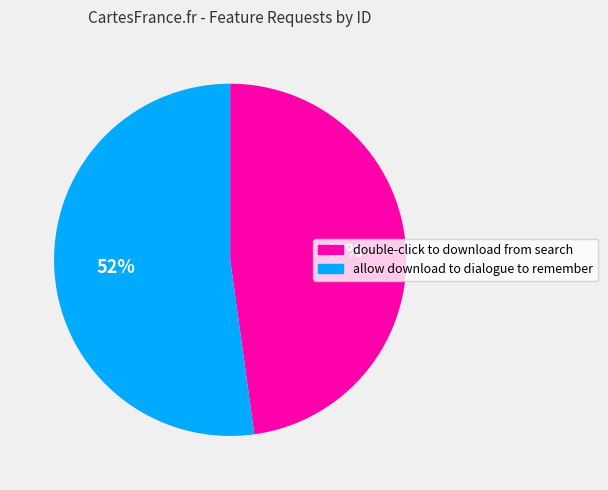

Which has a higher value, double-click to download from search or allow download to dialogue to remember?

allow download to dialogue to remember